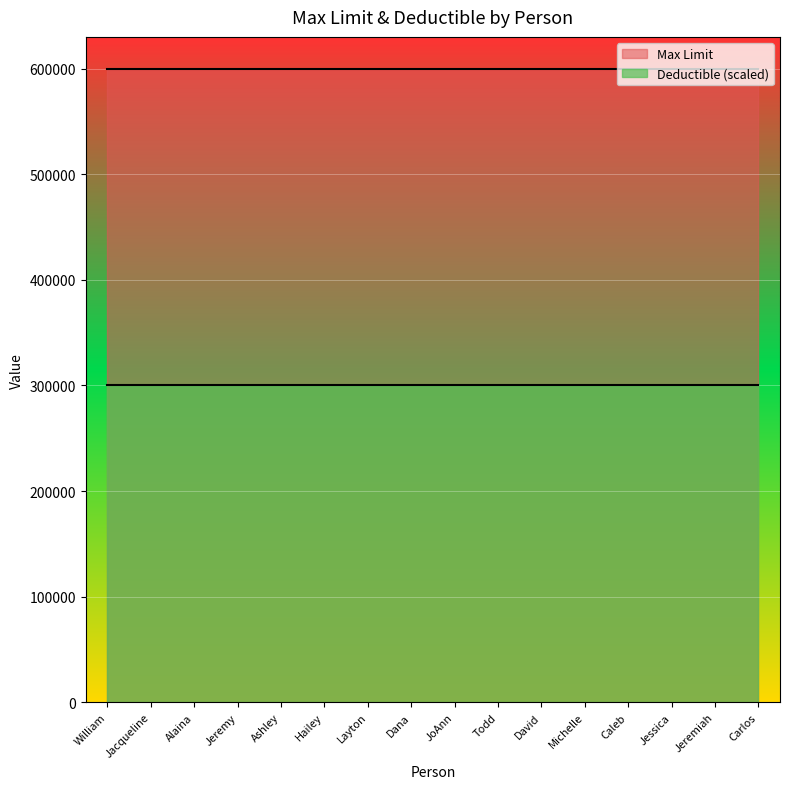

Which has a higher value, JoAnn or Ashley?

JoAnn